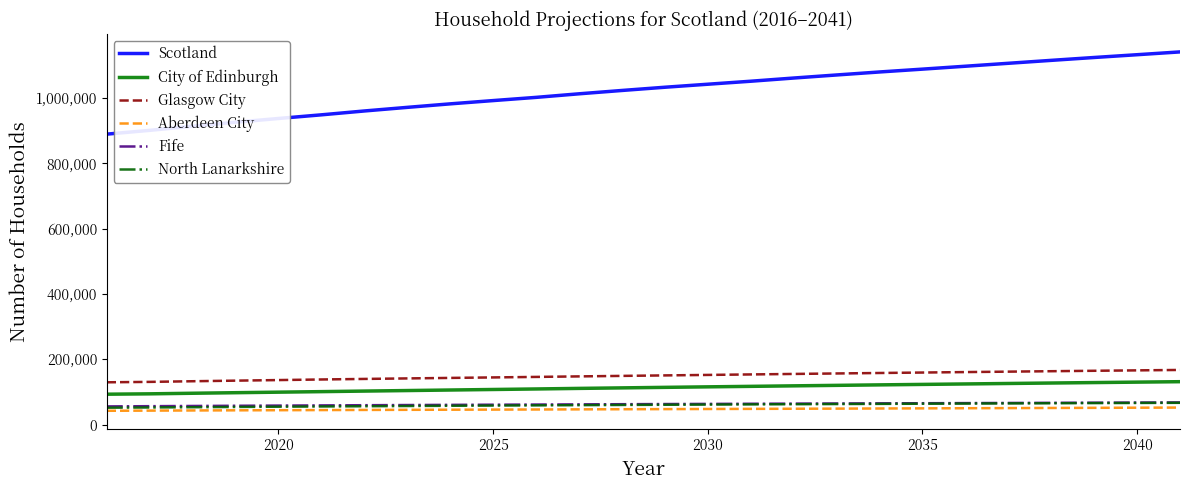

True or false: Scotland and Glasgow City cross at least once.

False